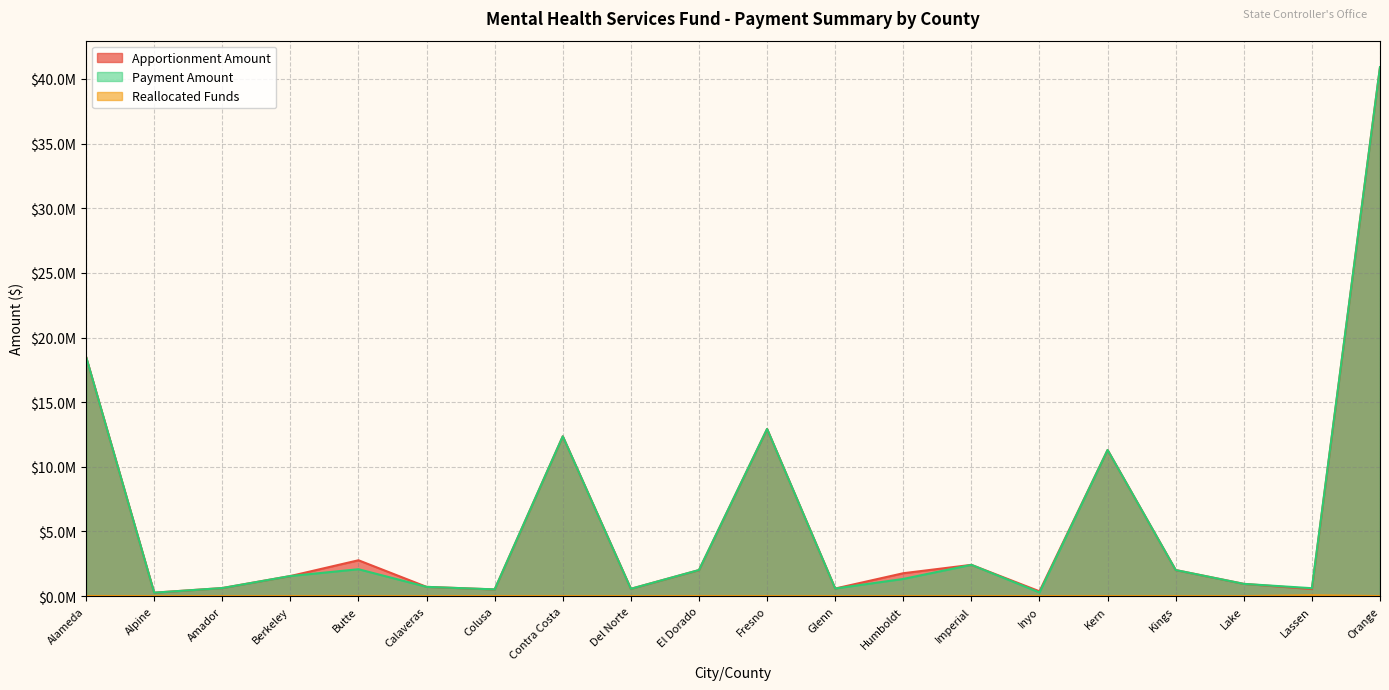

Is it true that Payment Amount equals 423791.3 at Inyo?

False